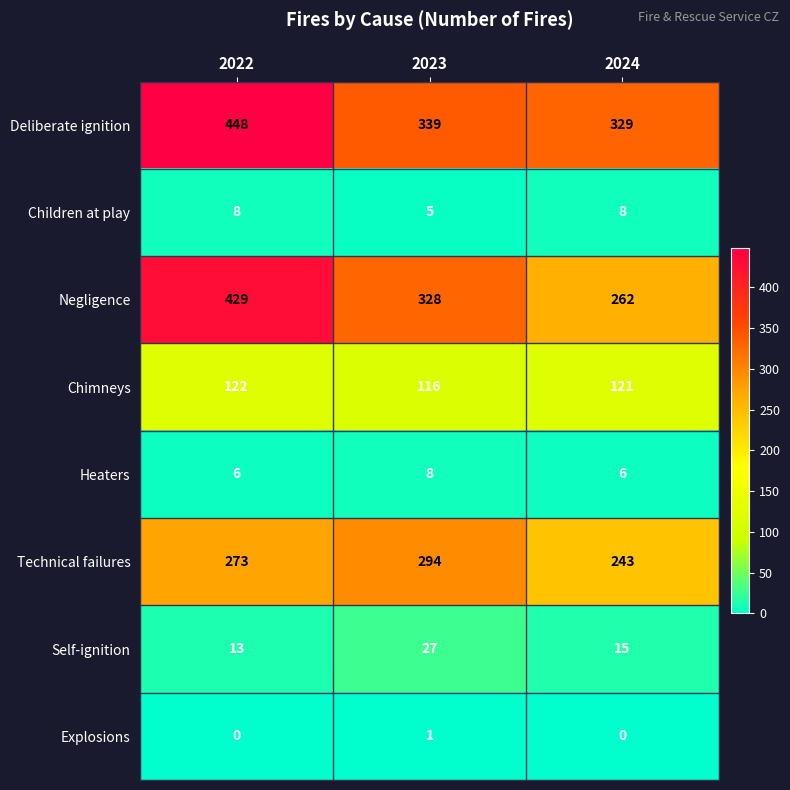

Reading left to right, list all the values displayed in this chart.

Deliberate ignition: 448	339	329
Children at play: 8	5	8
Negligence: 429	328	262
Chimneys: 122	116	121
Heaters: 6	8	6
Technical failures: 273	294	243
Self-ignition: 13	27	15
Explosions: 0	1	0